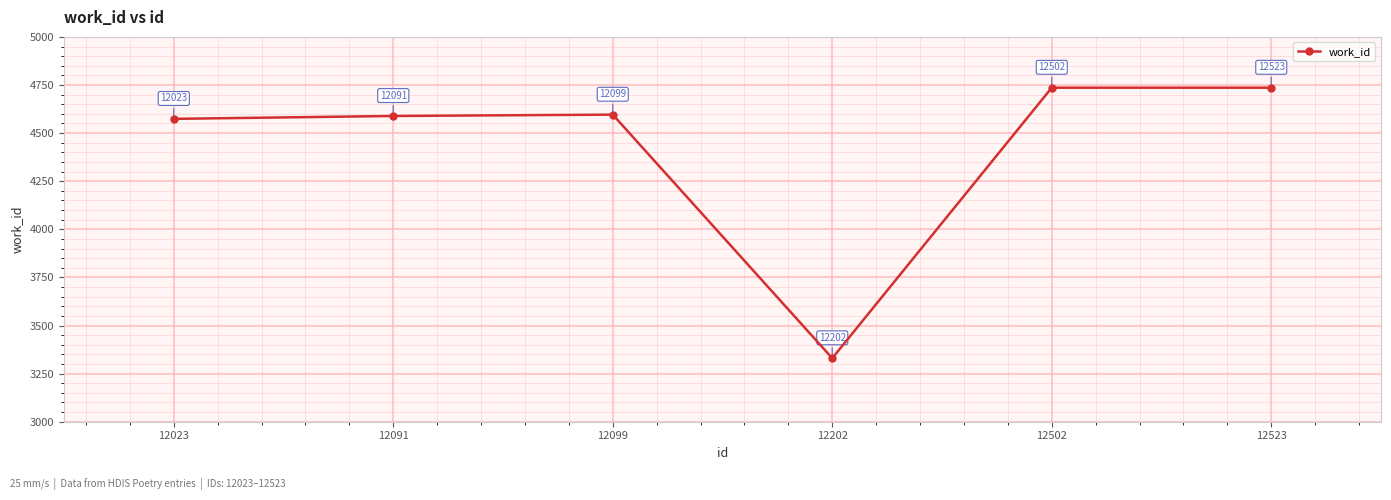

How many lines are shown in the chart?

1